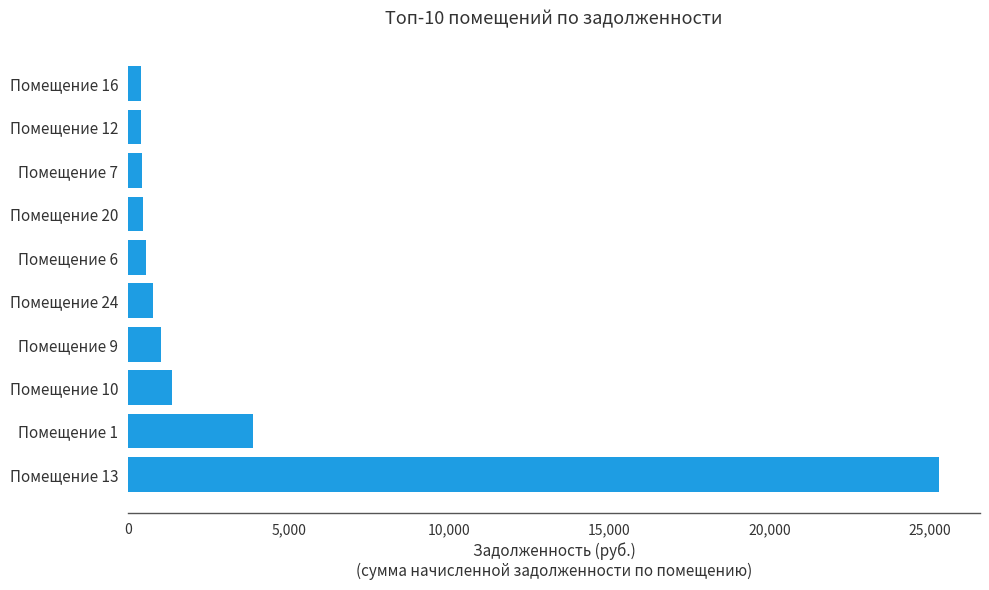

What is the maximum value shown in the chart?

25297.0